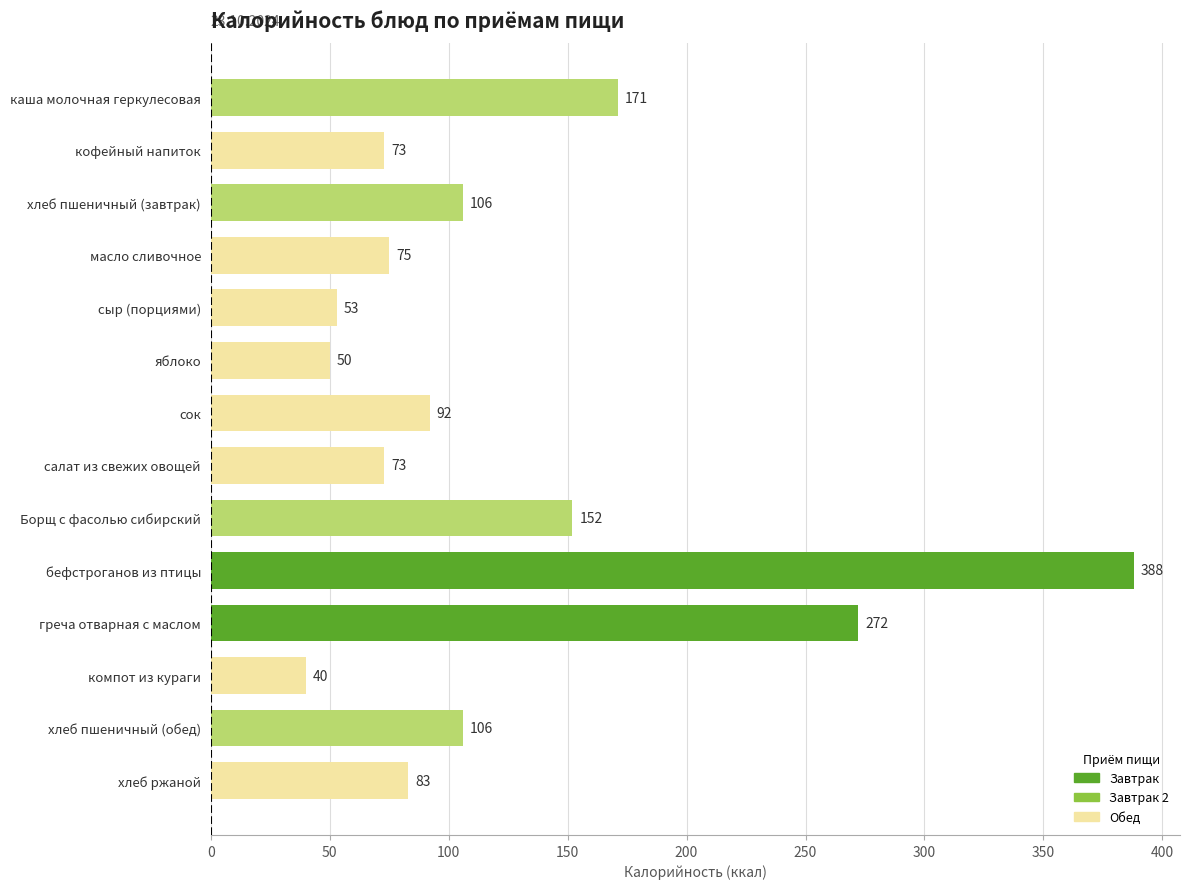

Between хлеб пшеничный (обед) and греча отварная с маслом, which is larger?

греча отварная с маслом